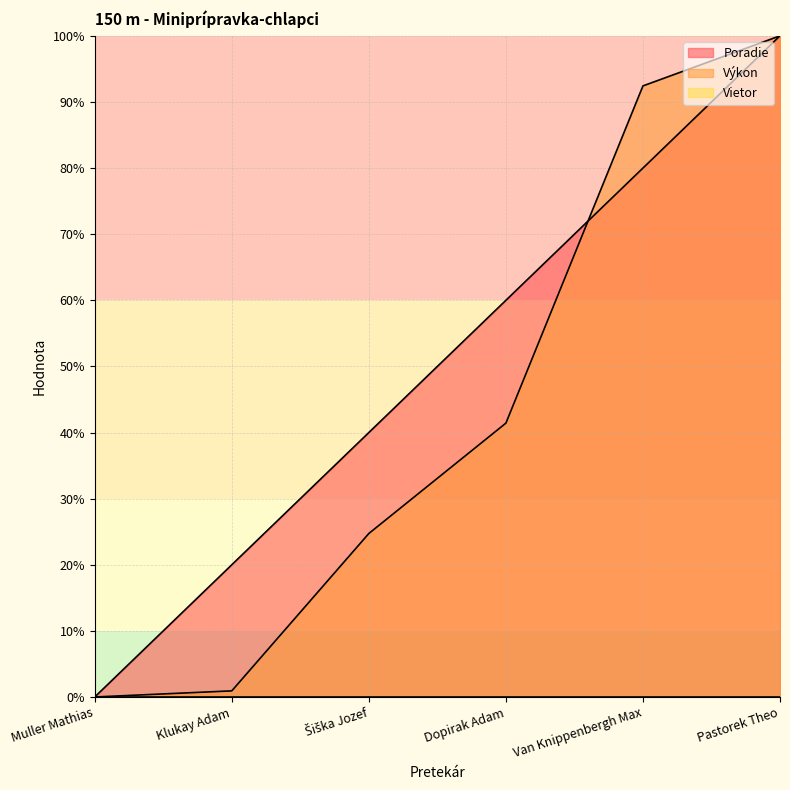

Where is Poradie nearest to the value 50?

Šiška Jozef